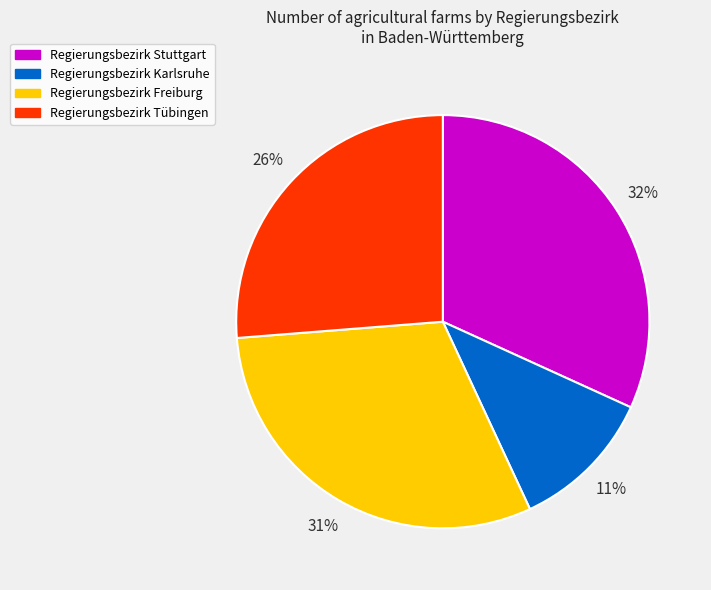

Which has a higher value, Regierungsbezirk Stuttgart or Regierungsbezirk Freiburg?

Regierungsbezirk Stuttgart